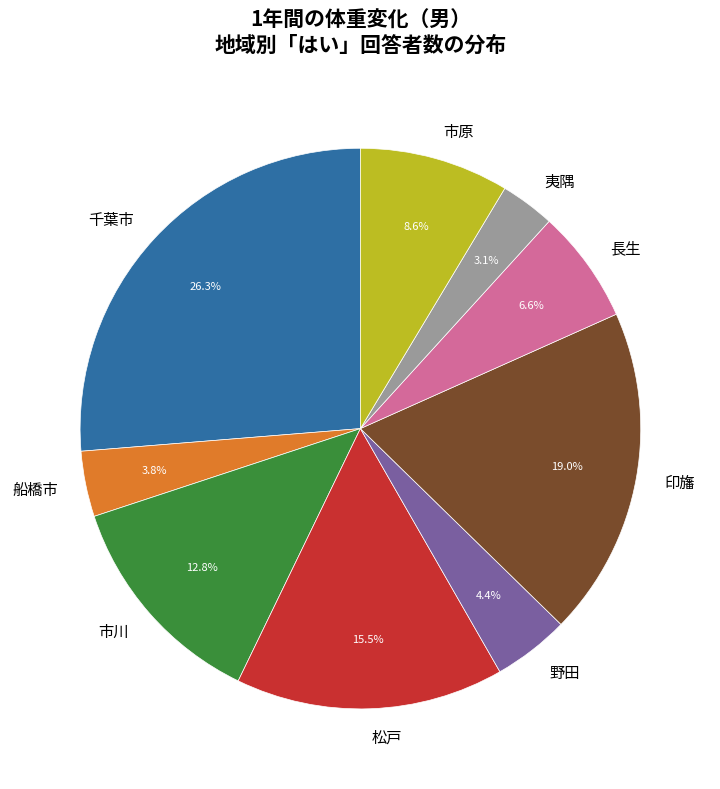

How many slices are in this pie chart?

9